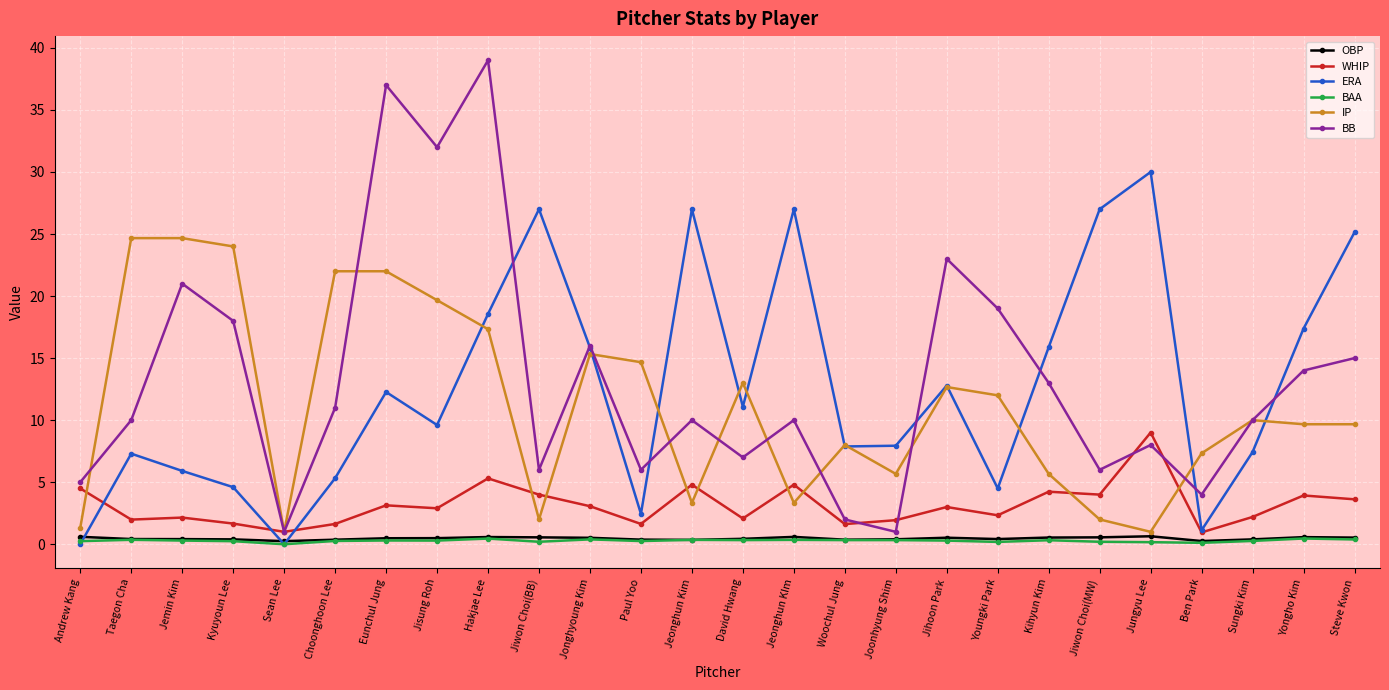

At which category does BB reach its first local peak?

Jemin Kim